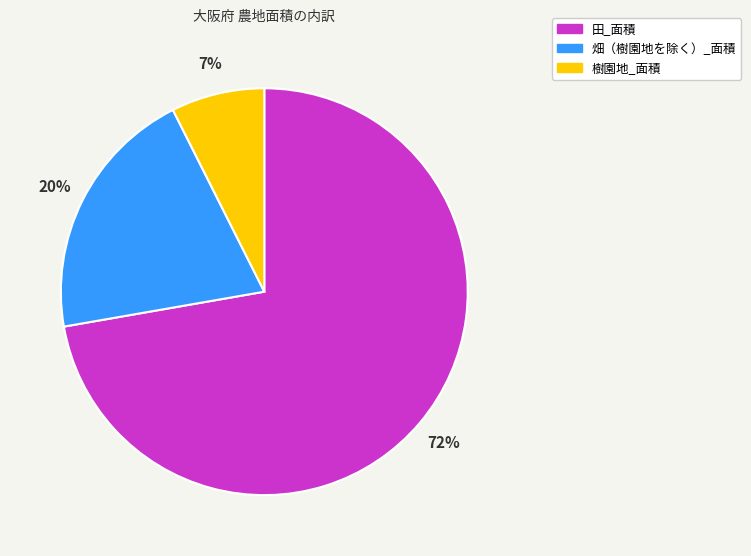

Which category has the smallest portion of the pie?

樹園地_面積